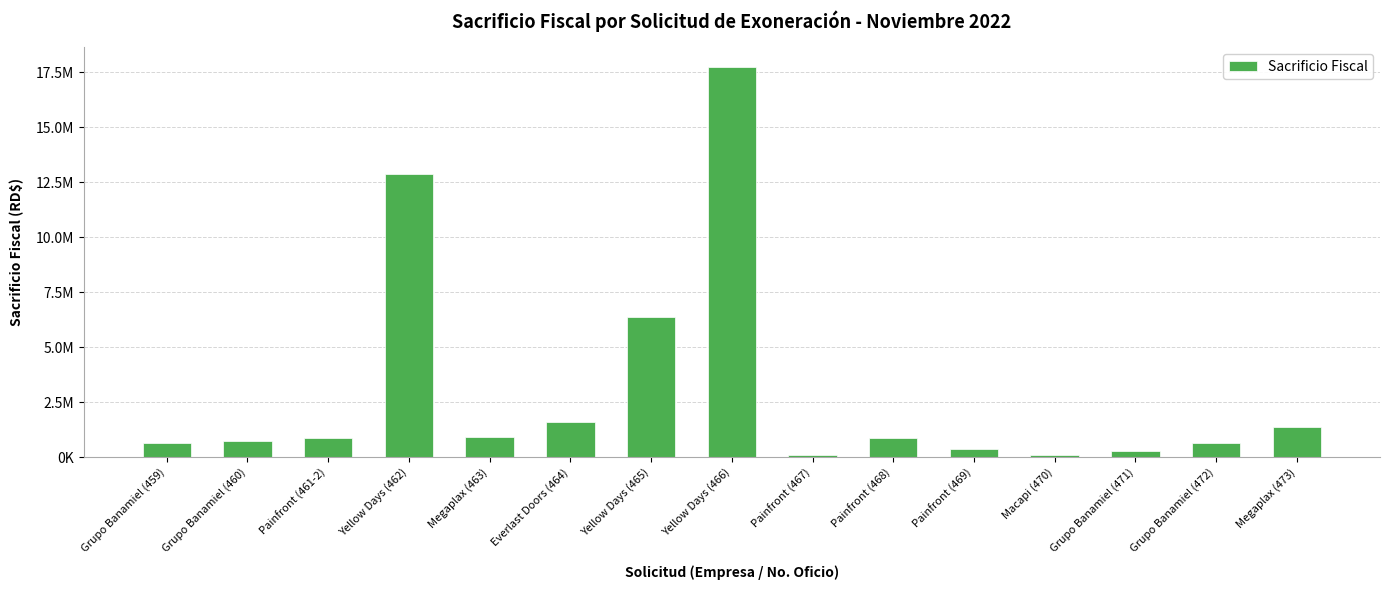

Reading right to left, transcribe all the data shown in this chart.

1356672.0	625254.6	296347.7	119398.9	371534.5	885547.2	112351.5	17743551.6	6364324.7	1590150.3	895409.8	12870831.5	894766.6	736224.4	623491.4